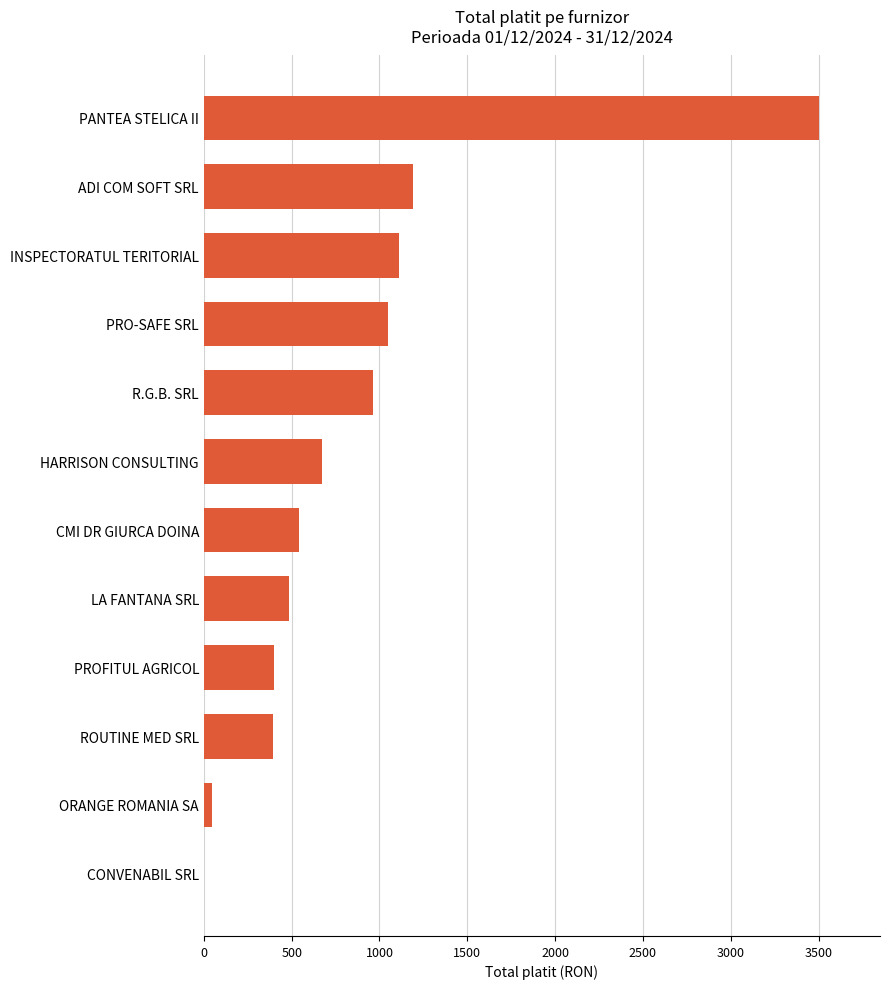

At which category does the chart reach its peak across all series?

PANTEA STELICA II